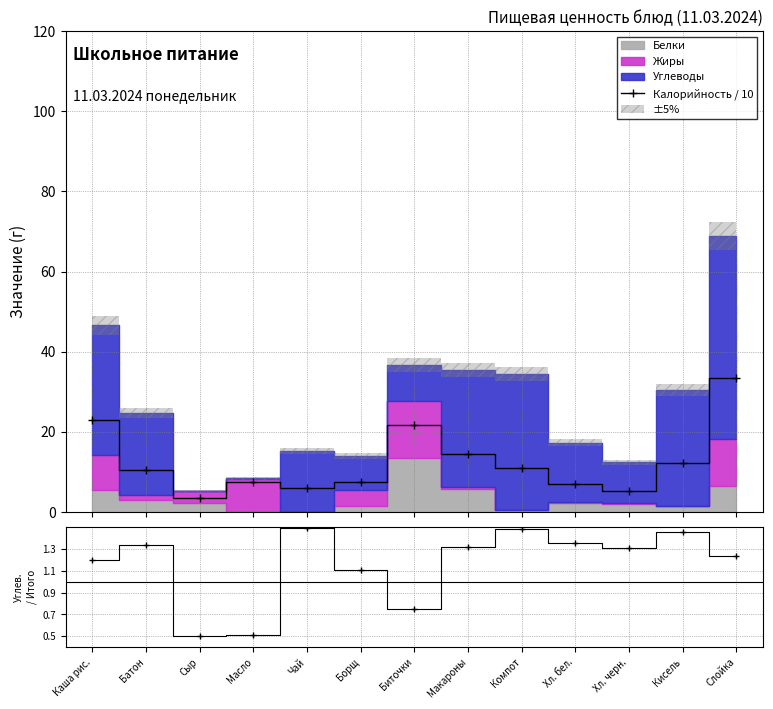

List the labels in order of value, largest first.

Слойка, Каша рис., Биточки, Макароны, Кисель, Компот, Батон, Борщ, Масло, Хл. бел., Чай, Хл. черн., Сыр